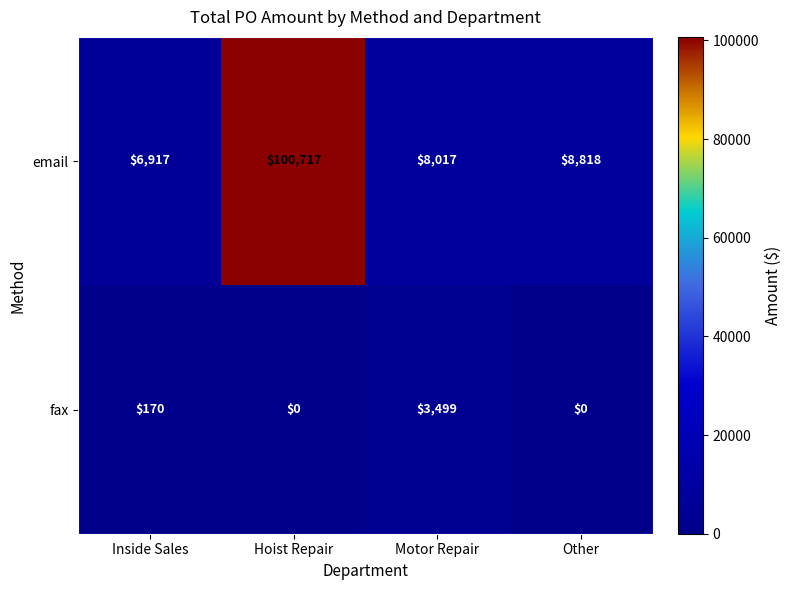

What value does the email series have at Motor Repair?

8017